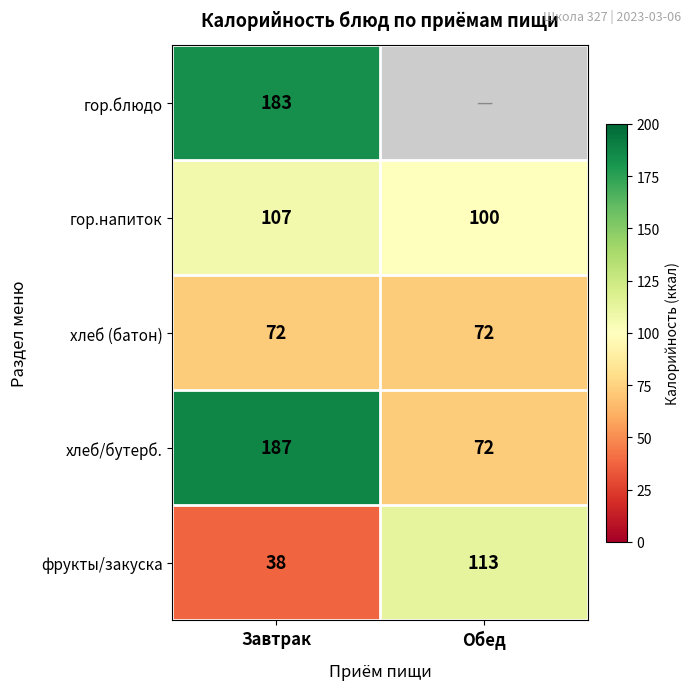

Is it true that хлеб (батон) equals 21.8 at Обед?

False